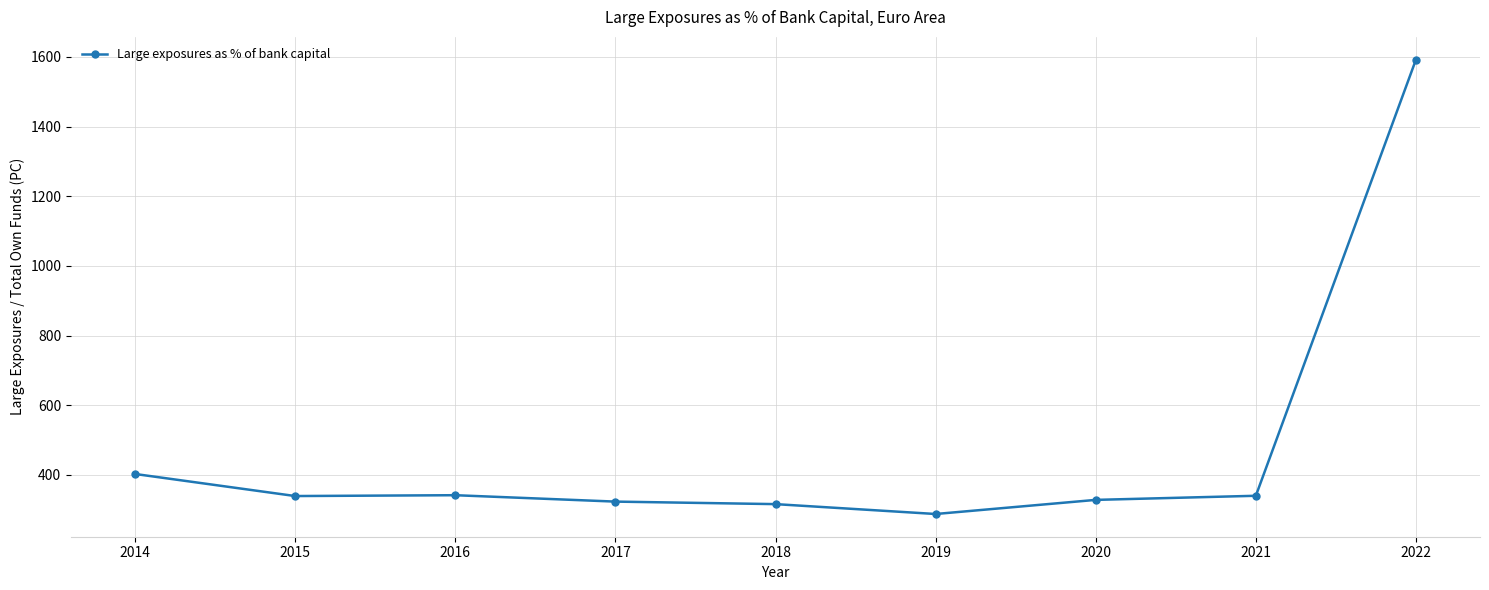

What is the difference between the values at 2019 and 2021?

52.3